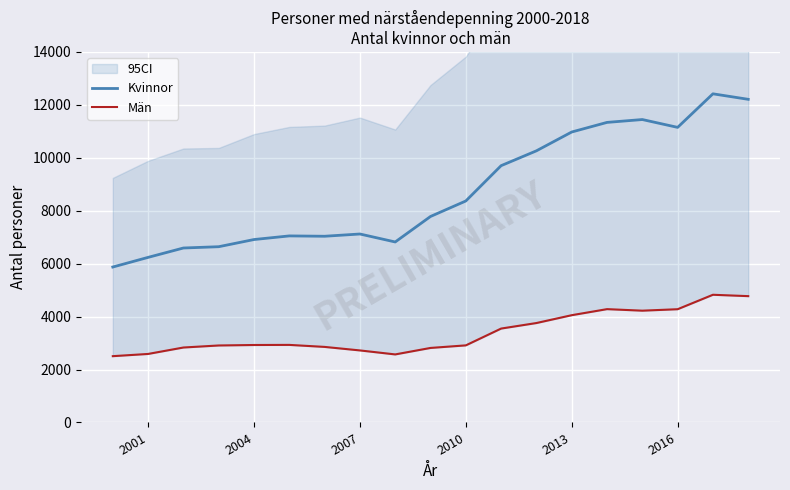

What is the value of the Kvinnor point at the 1st from the left?

5873